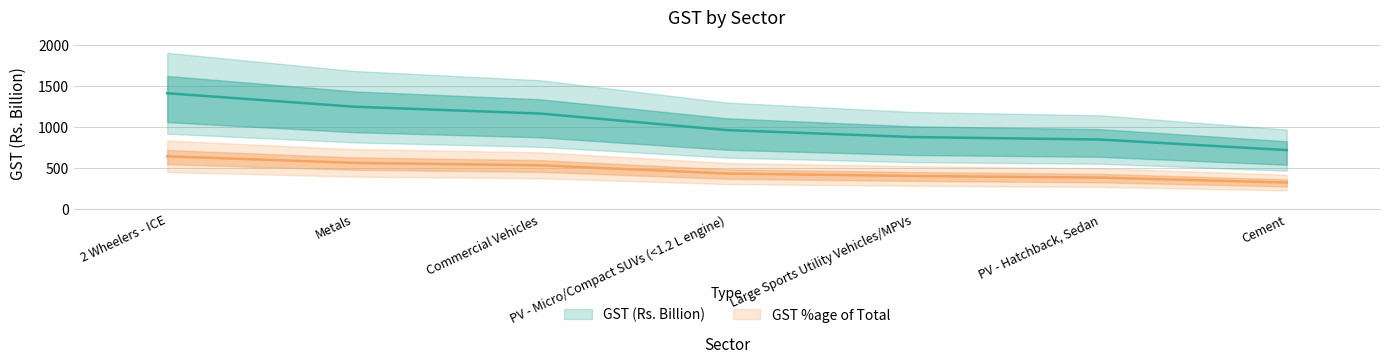

Reading left to right, list all the values displayed in this chart.

GST (Rs. Billion): 1410	1246	1162	960	875	845	716
GST %age of Total: 640	560	530	430	400	380	320